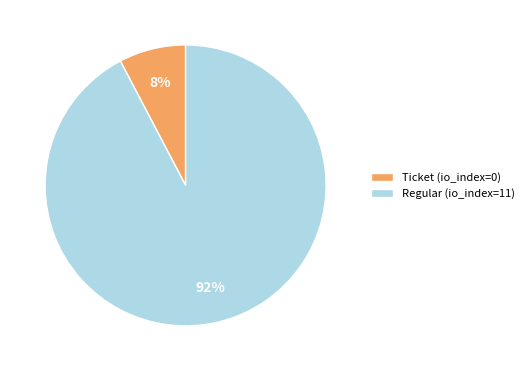

To the nearest percent, what is the combined percentage of Regular (io_index=11) and Ticket (io_index=0)?

100%